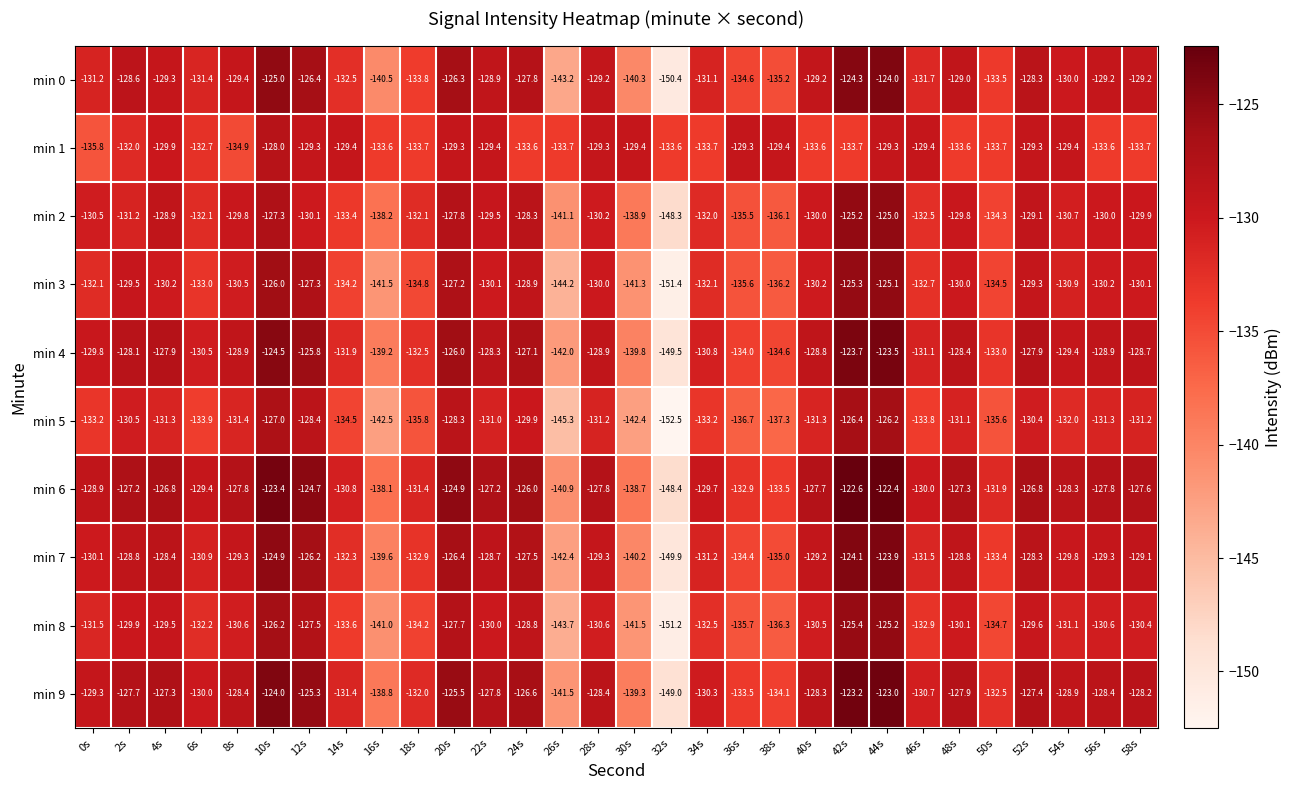

Where is min 5 nearest to the value -139?

38s